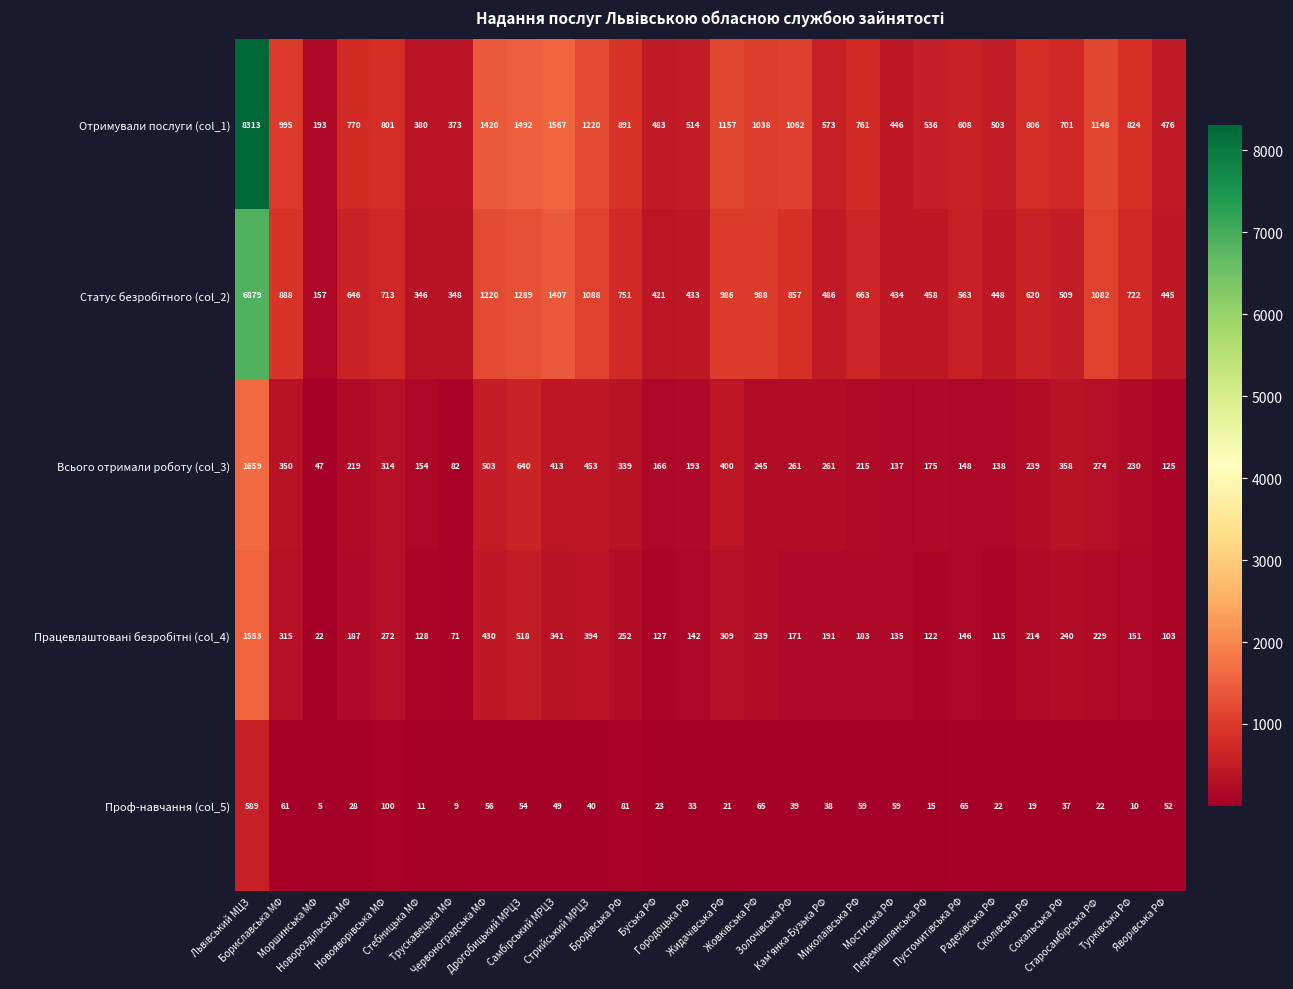

What is the lowest value of the Проф-навчання (col_5) series?

5